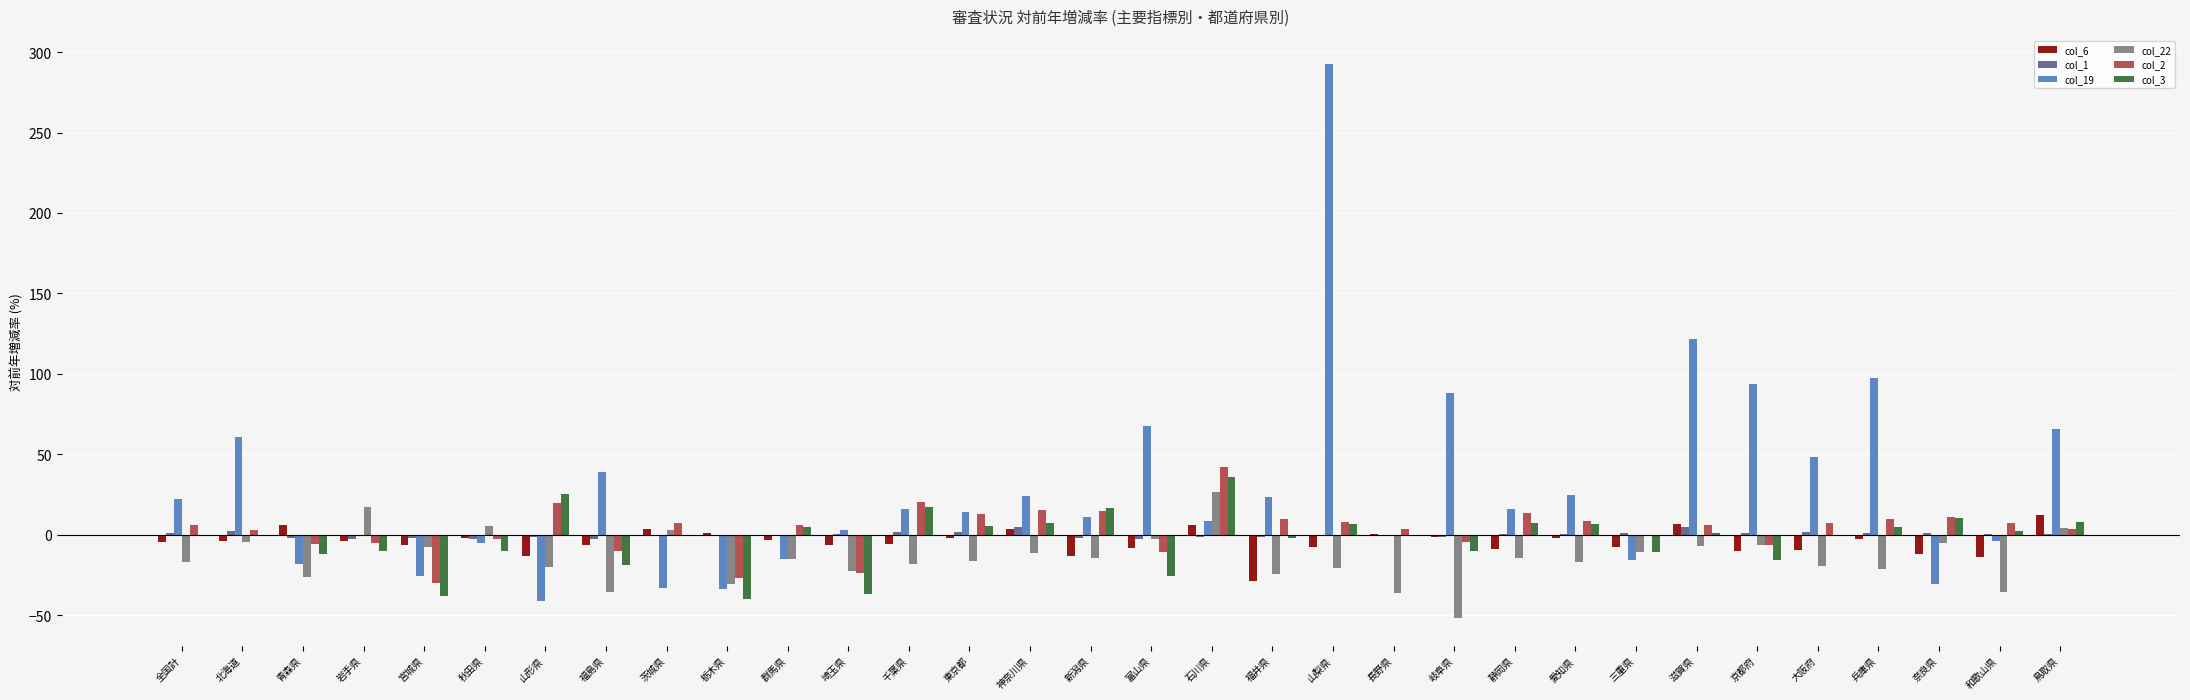

How many groups of bars are there?

32